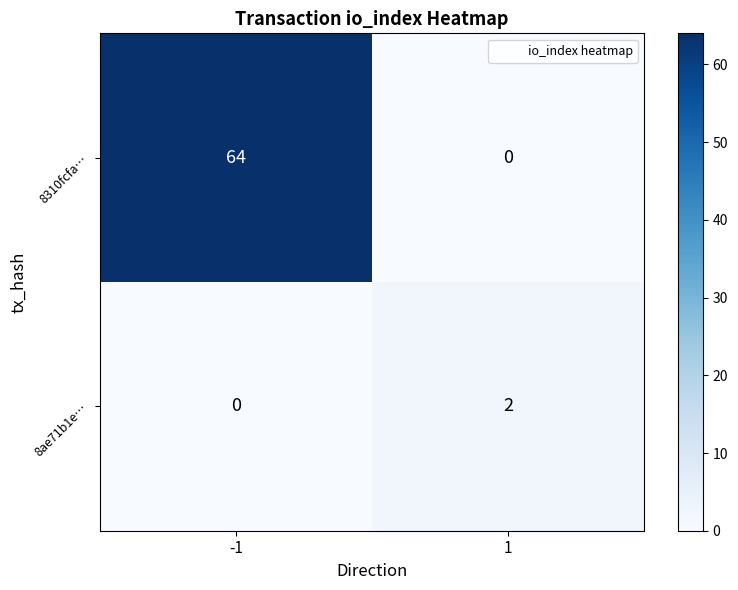

What is the total value across all series at -1?

64